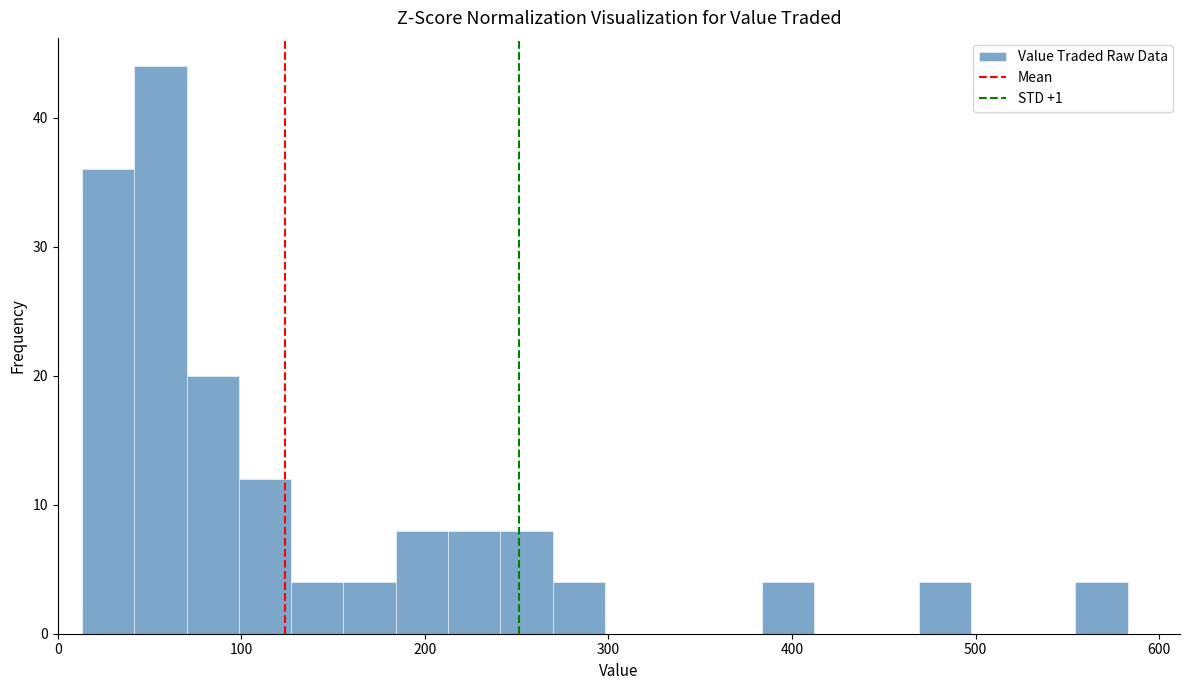

Read against the x-axis, roughly where is the centre of the tallest bar?

60